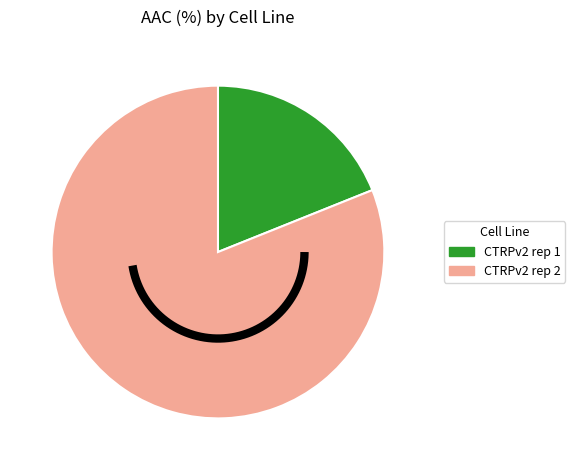

How much of the chart is everything except CTRPv2 rep 1?

81.1%